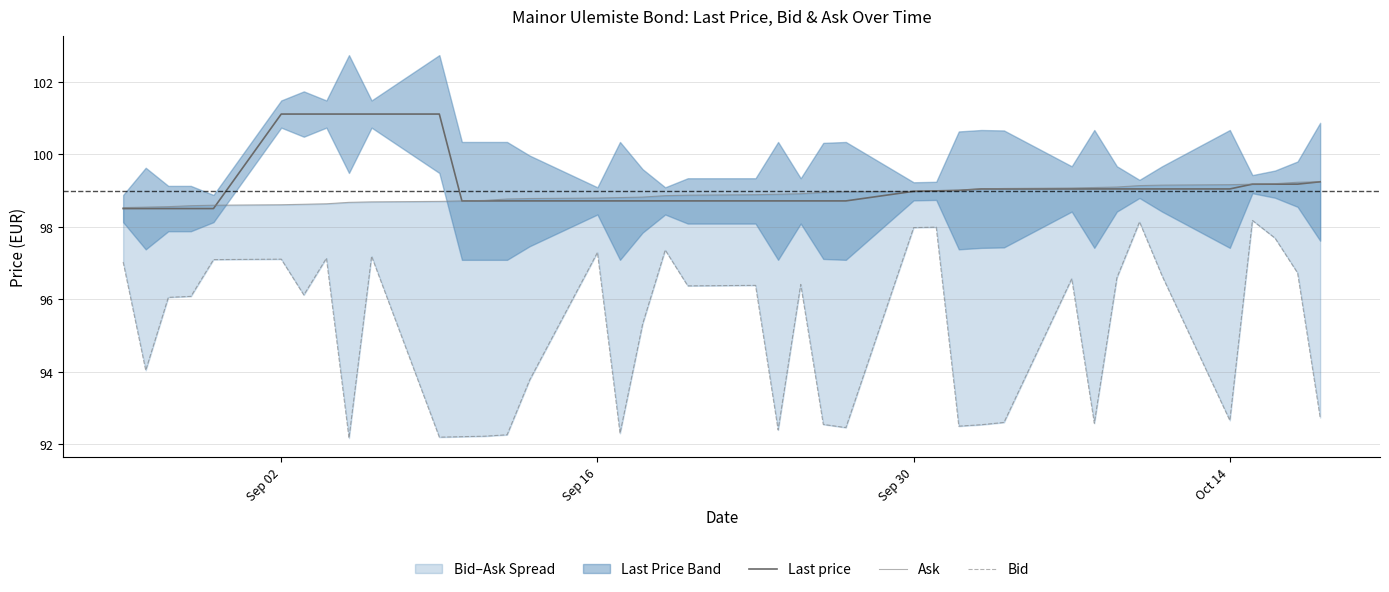

True or false: Last price has a value of 98.7 at Sep 16.

True